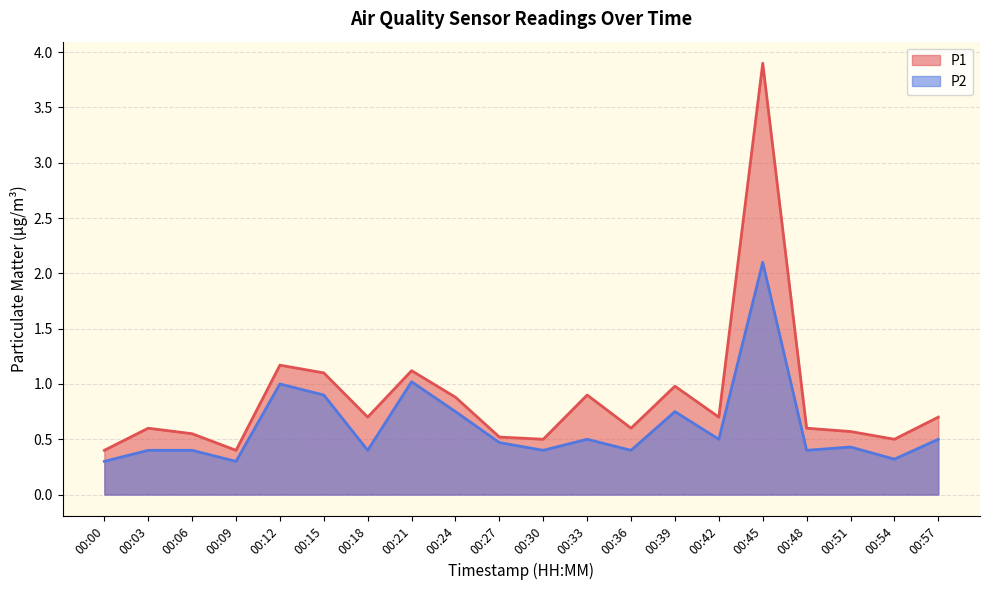

Is it true that P2 equals 0.2 at 00:09?

False